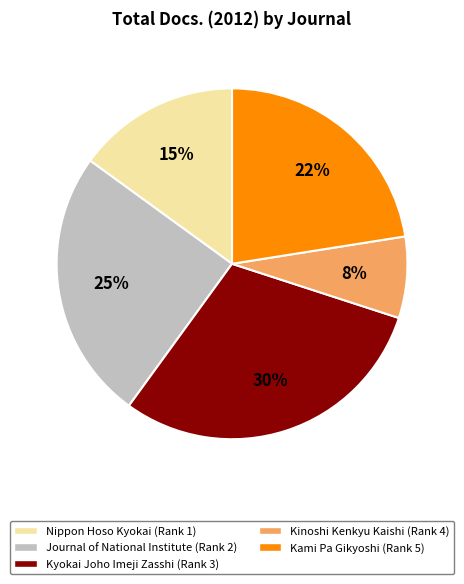

To the nearest percent, what is the difference between the largest and smallest slice percentages?

22%